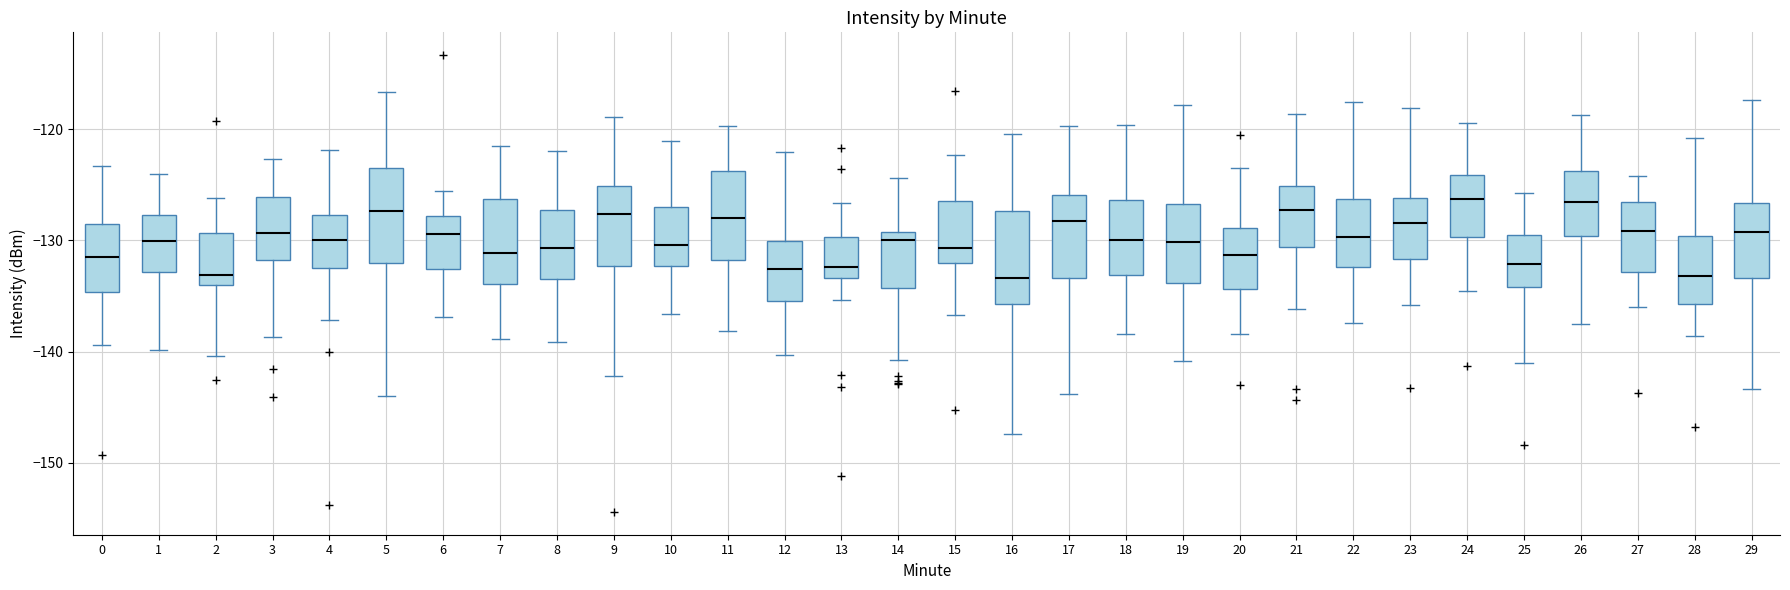

Reading left to right, transcribe this box plot: for each box, give where its median line is, the range the box spans, and where its two whiskers end, as read against the y-axis. The values are not printed on the chart, so give them approximately, as read against the axis.

0: median -132, box -135 to -128, whiskers -139 to -123
1: median -130, box -133 to -128, whiskers -140 to -124
2: median -133, box -134 to -129, whiskers -140 to -126
3: median -129, box -132 to -126, whiskers -139 to -123
4: median -130, box -133 to -128, whiskers -137 to -122
5: median -127, box -132 to -123, whiskers -144 to -117
6: median -129, box -133 to -128, whiskers -137 to -126
7: median -131, box -134 to -126, whiskers -139 to -121
8: median -131, box -133 to -127, whiskers -139 to -122
9: median -128, box -132 to -125, whiskers -142 to -119
10: median -130, box -132 to -127, whiskers -137 to -121
11: median -128, box -132 to -124, whiskers -138 to -120
12: median -133, box -135 to -130, whiskers -140 to -122
13: median -132, box -133 to -130, whiskers -135 to -127
14: median -130, box -134 to -129, whiskers -141 to -124
15: median -131, box -132 to -126, whiskers -137 to -122
16: median -133, box -136 to -127, whiskers -147 to -120
17: median -128, box -133 to -126, whiskers -144 to -120
18: median -130, box -133 to -126, whiskers -138 to -120
19: median -130, box -134 to -127, whiskers -141 to -118
20: median -131, box -134 to -129, whiskers -138 to -124
21: median -127, box -131 to -125, whiskers -136 to -119
22: median -130, box -132 to -126, whiskers -137 to -118
23: median -128, box -132 to -126, whiskers -136 to -118
24: median -126, box -130 to -124, whiskers -135 to -119
25: median -132, box -134 to -130, whiskers -141 to -126
26: median -127, box -130 to -124, whiskers -138 to -119
27: median -129, box -133 to -127, whiskers -136 to -124
28: median -133, box -136 to -130, whiskers -139 to -121
29: median -129, box -133 to -127, whiskers -143 to -117